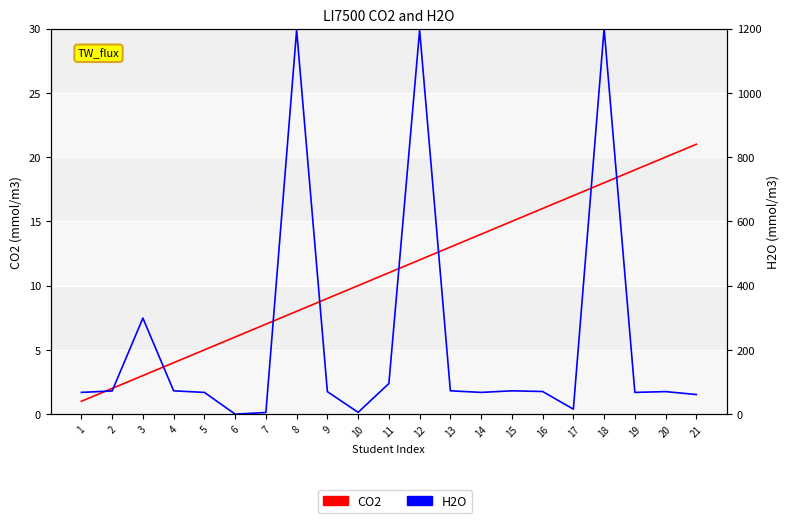

Is this an area chart (filled region under the line)?

No